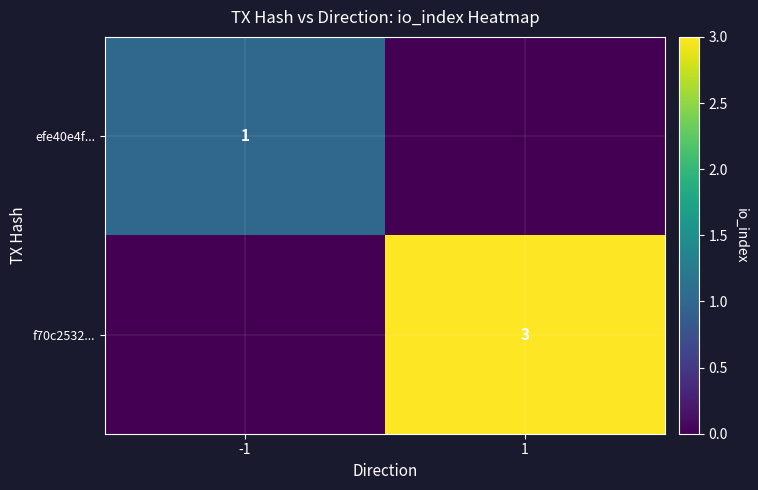

At how many categories does at least one series exceed 0?

2